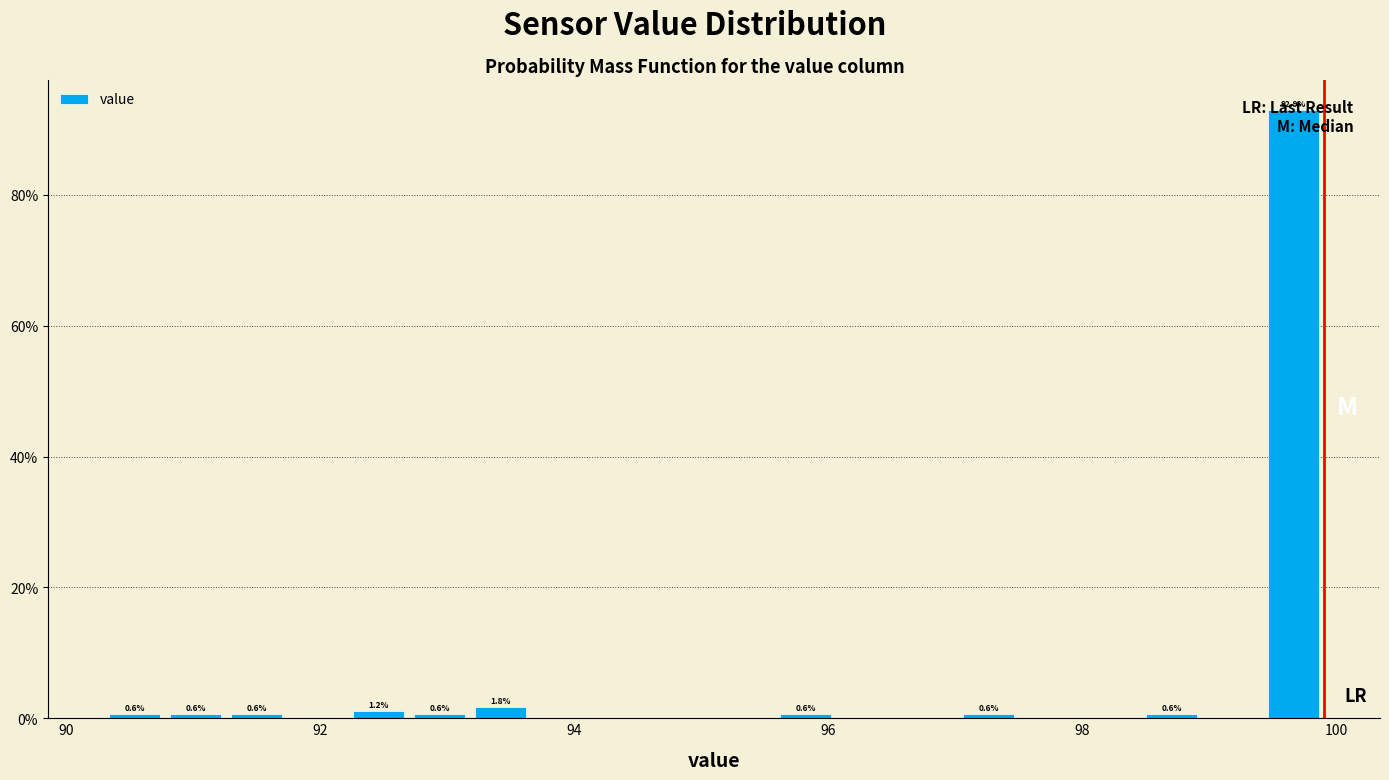

Around what value on the x-axis is the tallest bar? Give the approximate position of its centre, as read against the axis.

99.6